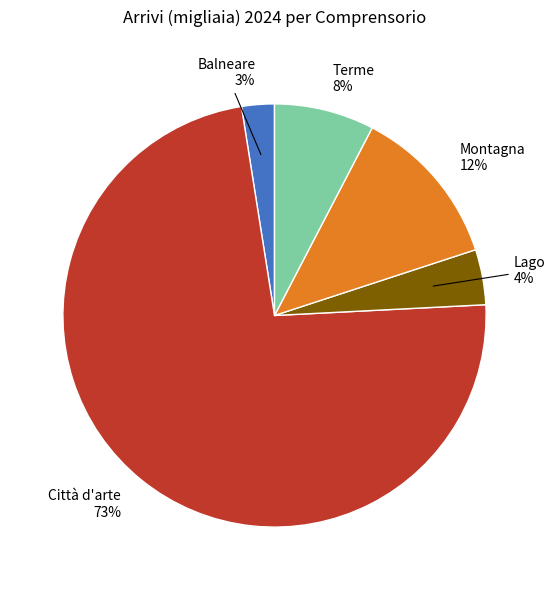

Does any single category account for the majority?

Yes